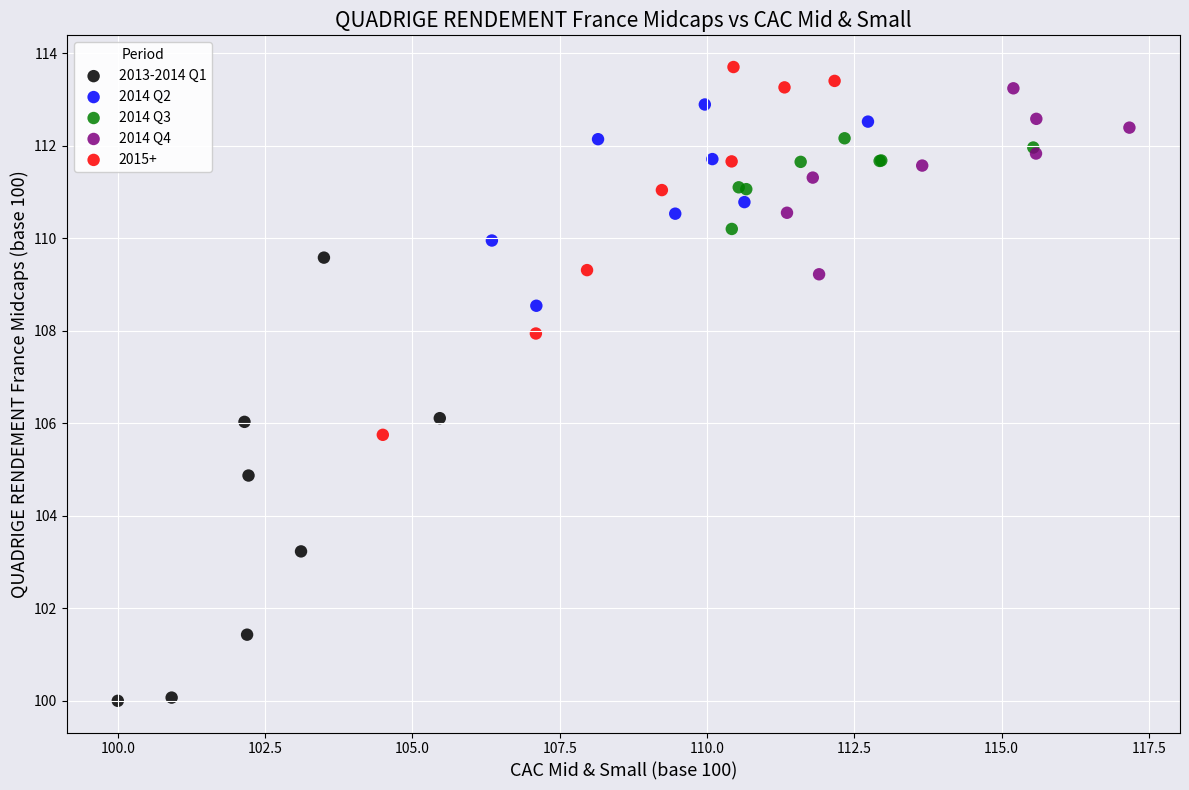

Which series reaches the maximum Y coordinate?

2015+